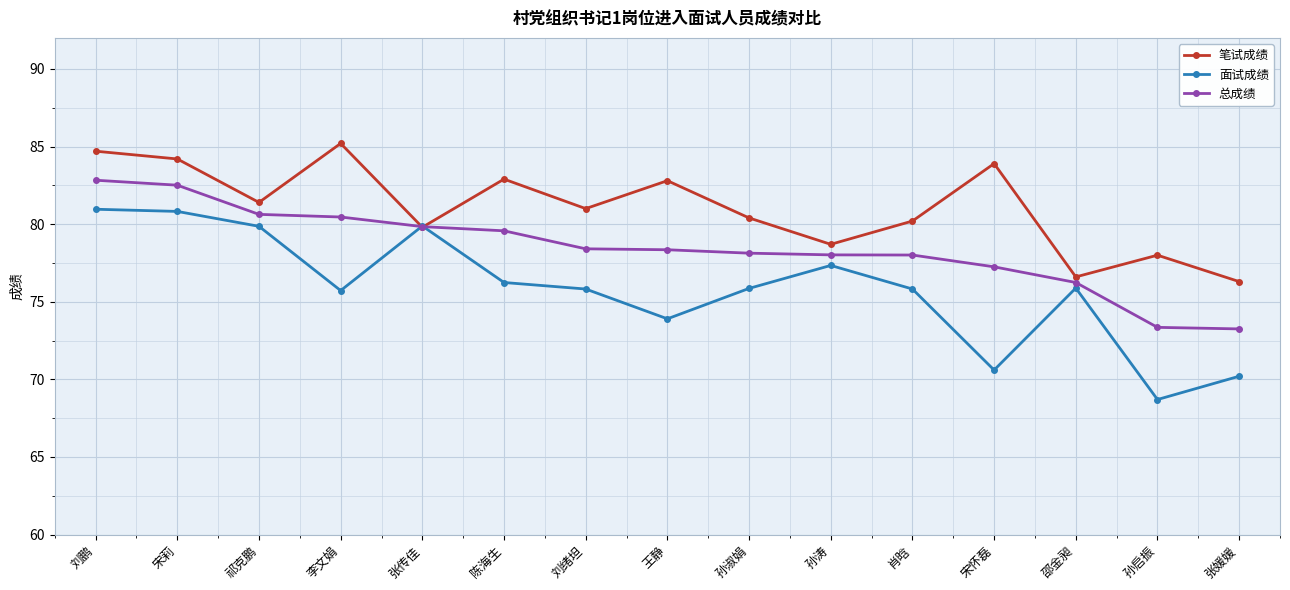

What is the value of the 面试成绩 point at the 8th from the left?

73.9